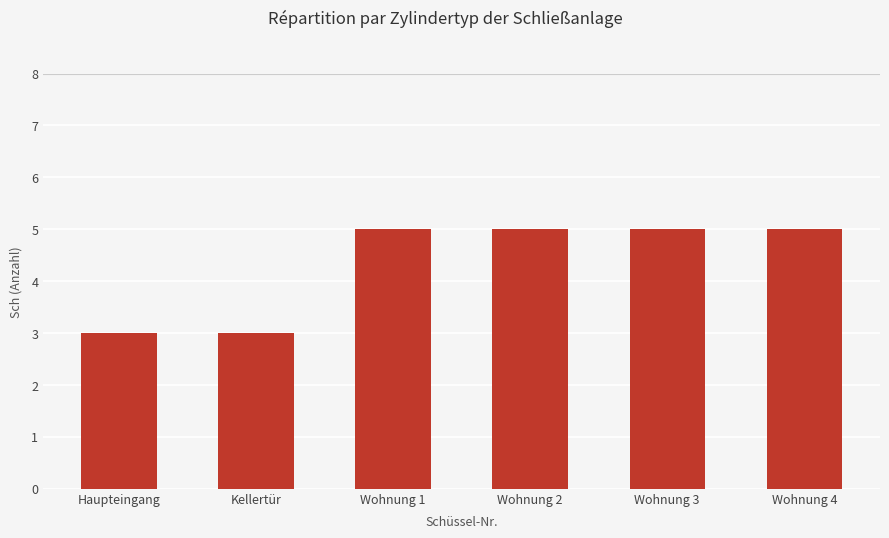

What is the sum of all values?

26